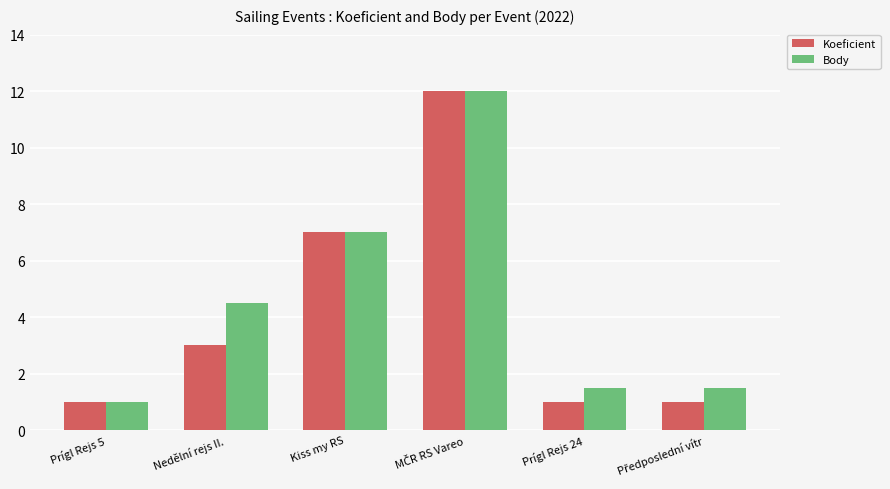

Which series has the largest total across all categories?

Body